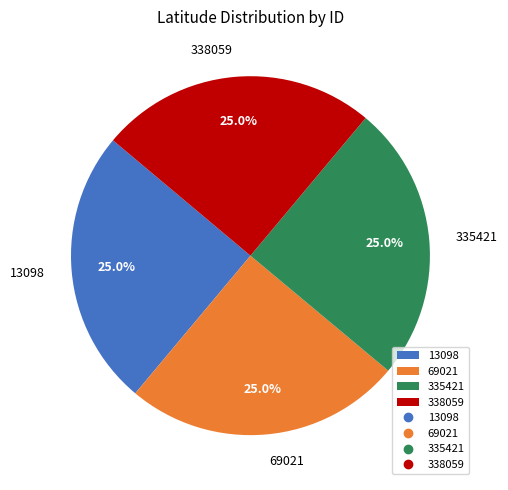

To the nearest percent, what percentage of the pie is 338059?

25%